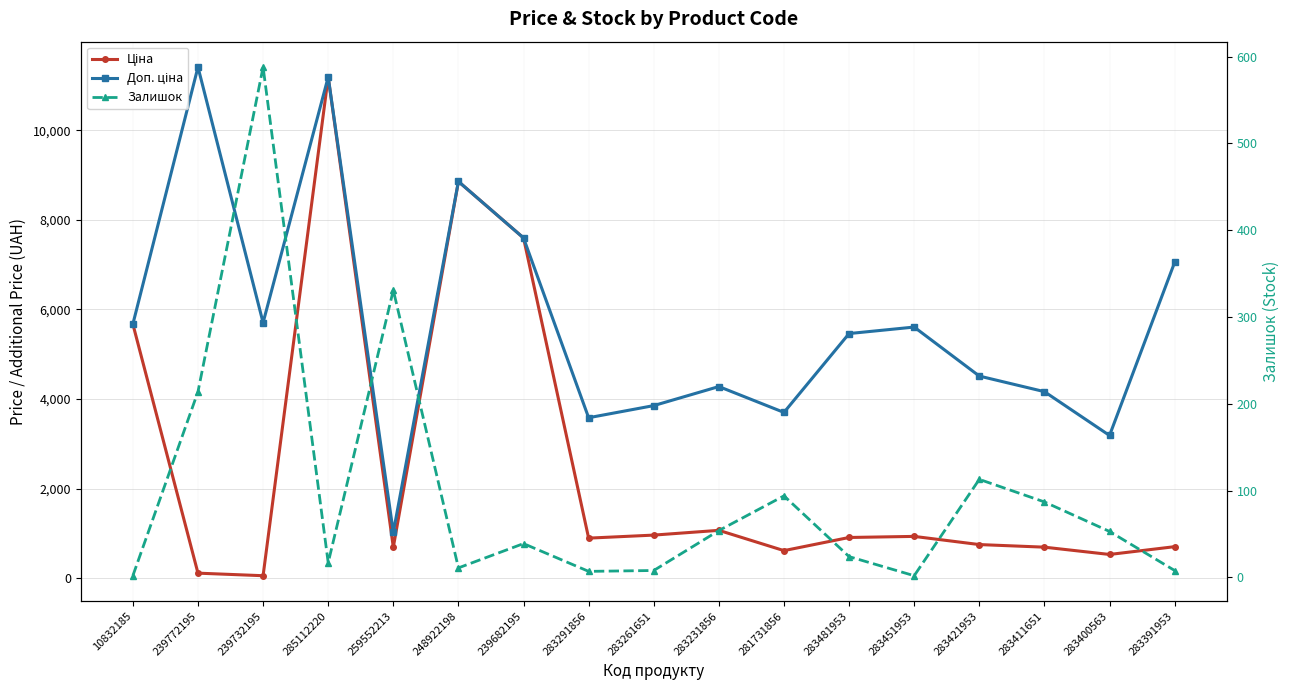

How many values in the Доп. ціна series exceed 5462?

9